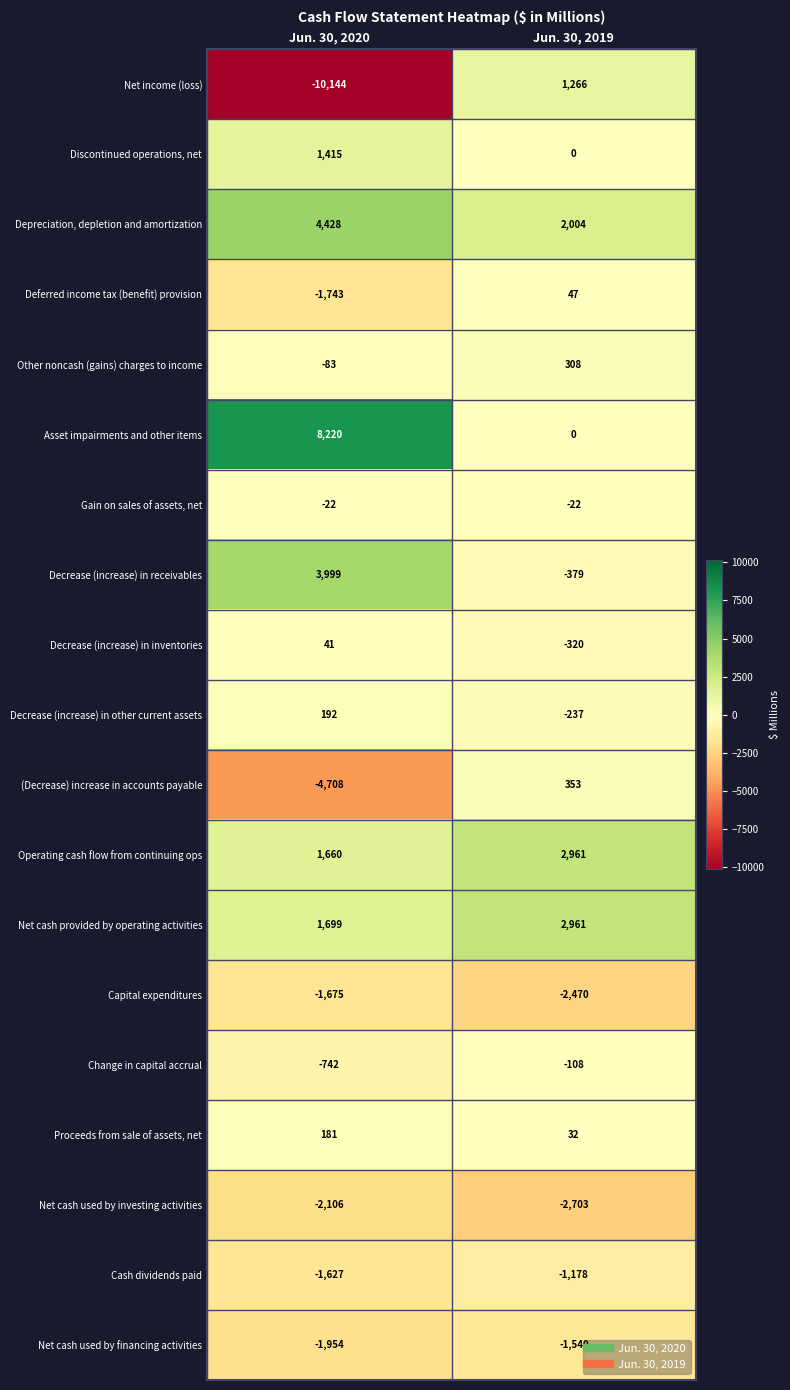

At which category is the sum across all series the highest?

Jun. 30, 2019